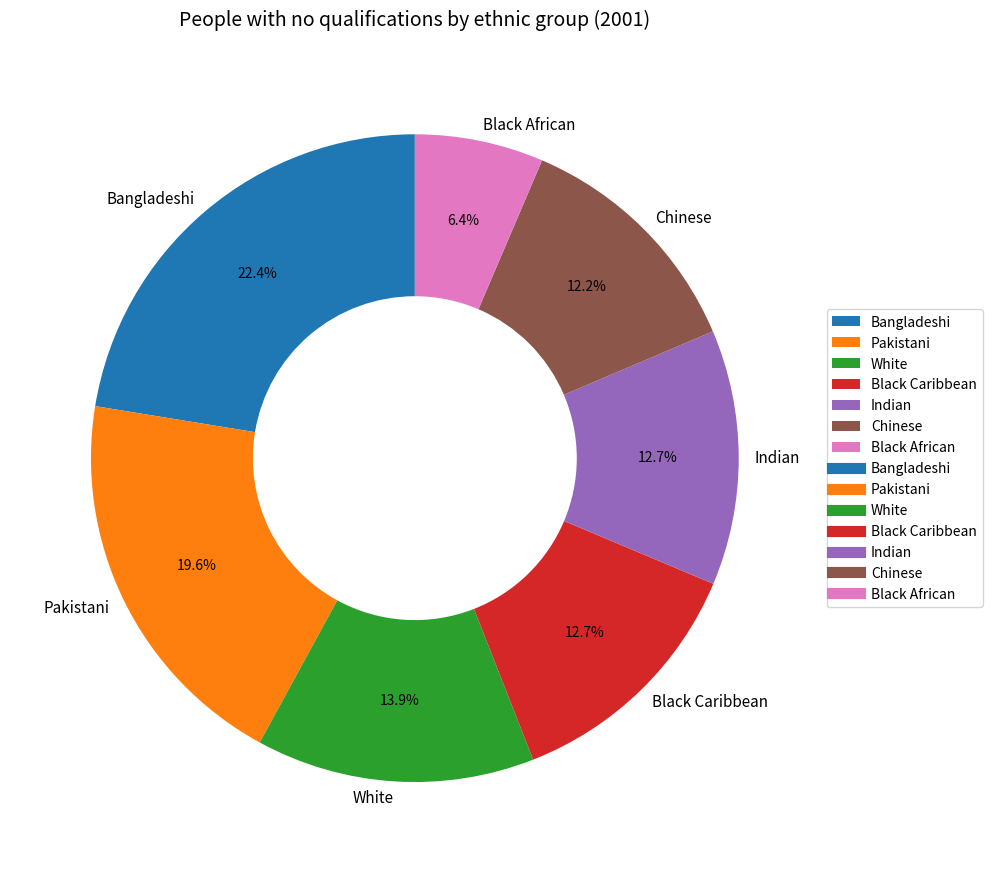

What portion of the pie excludes Black African?

93.6%